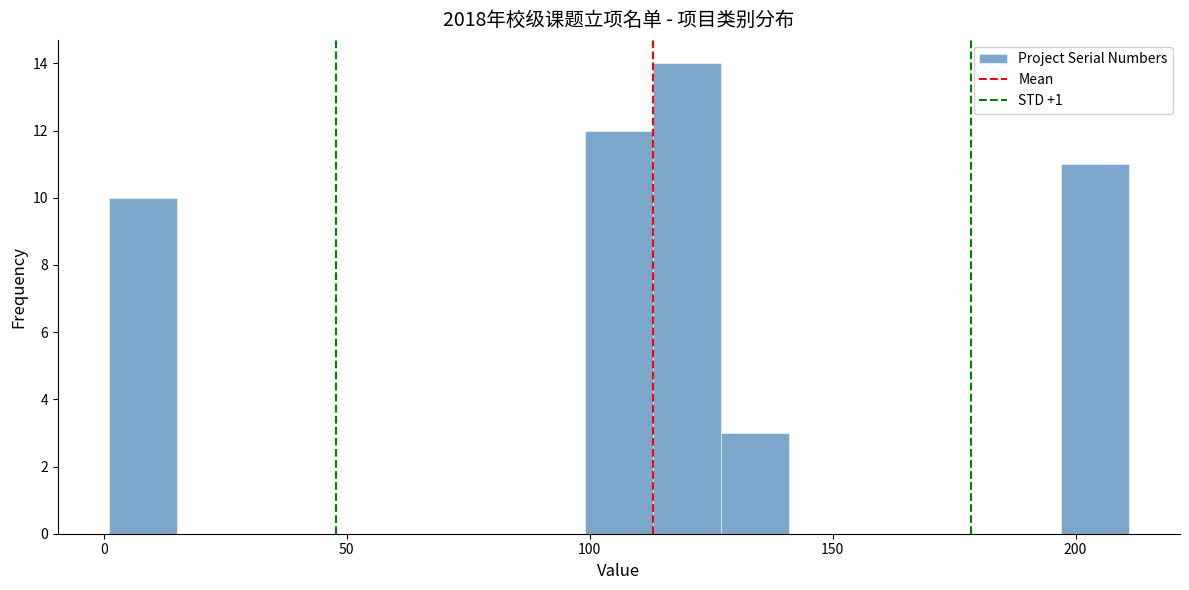

Read against the x-axis, roughly where is the centre of the tallest bar?

120